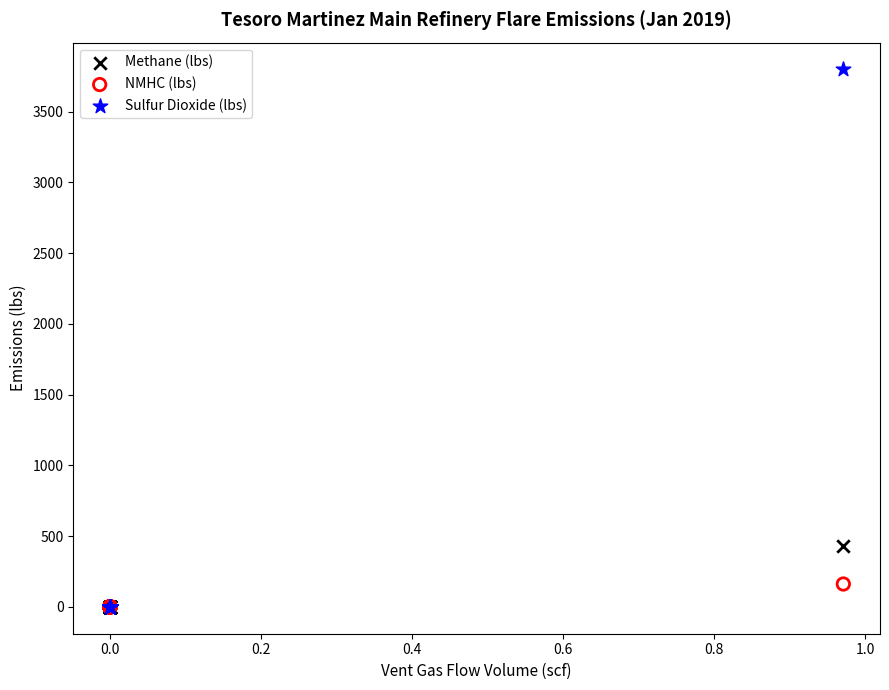

Which series has the widest spread of Y values?

Sulfur Dioxide (lbs)